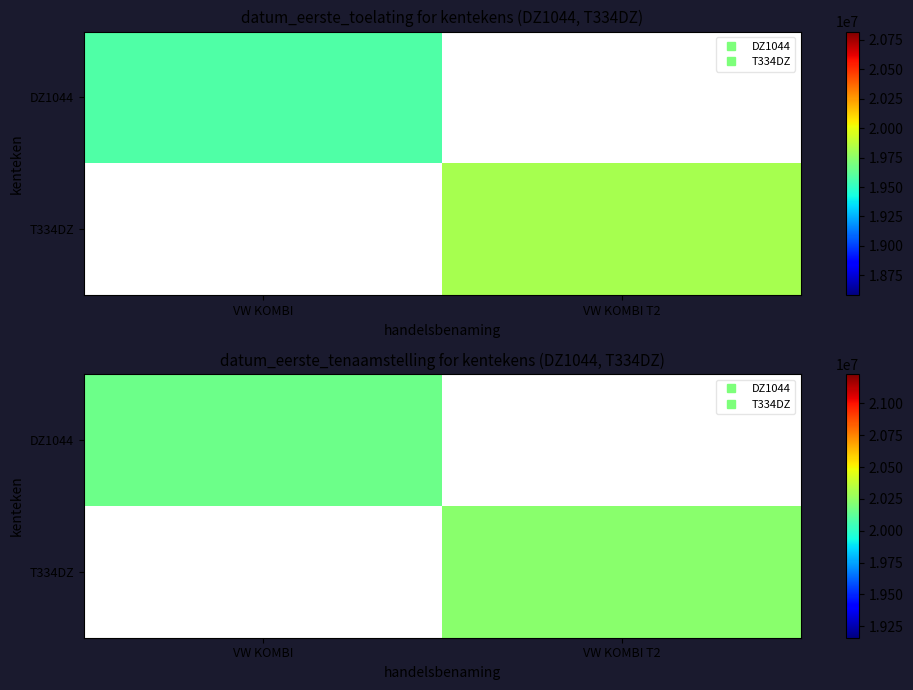

At how many categories does at least one series exceed 20178733?

1